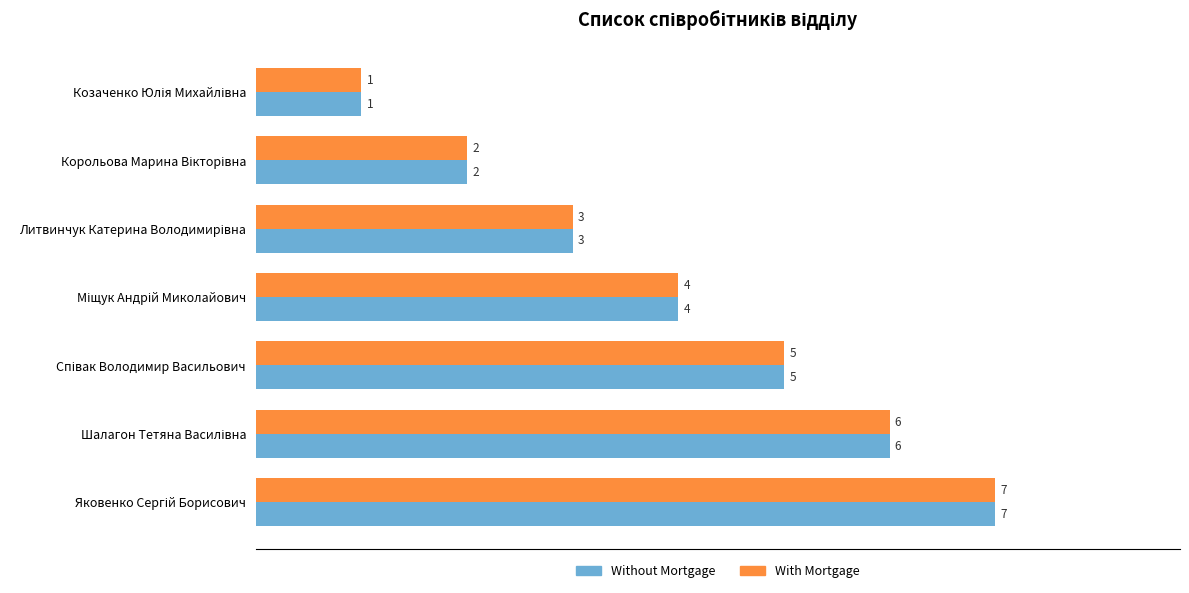

What is the average value of the Without Mortgage series?

4